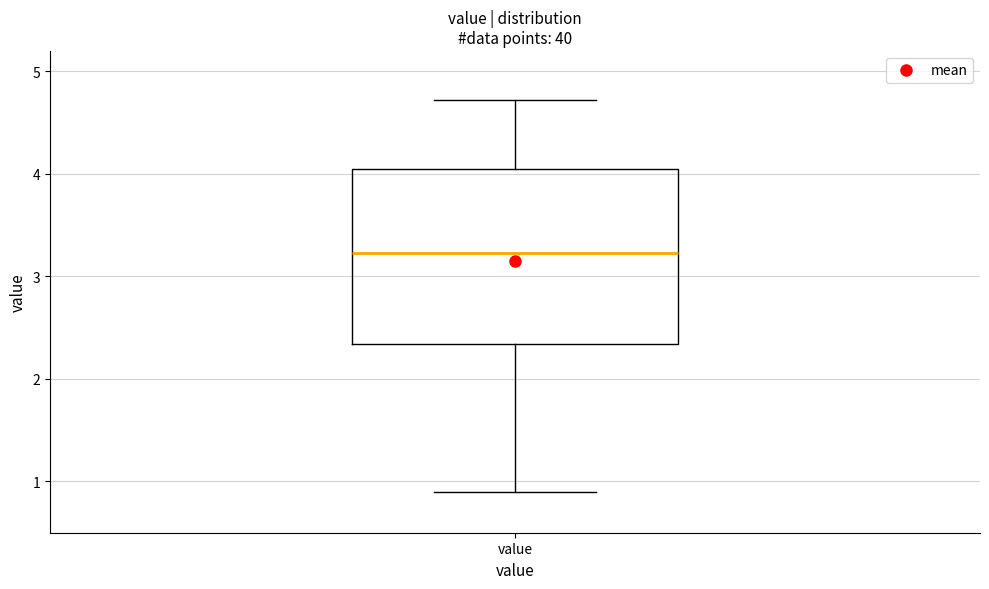

Transcribe this box plot: give where the median line is, the range the box spans, and where the two whiskers end, as read against the y-axis. The values are not printed on the chart, so give them approximately, as read against the axis.

median 3.2, box 2.3 to 4.0, whiskers 0.9 to 4.7